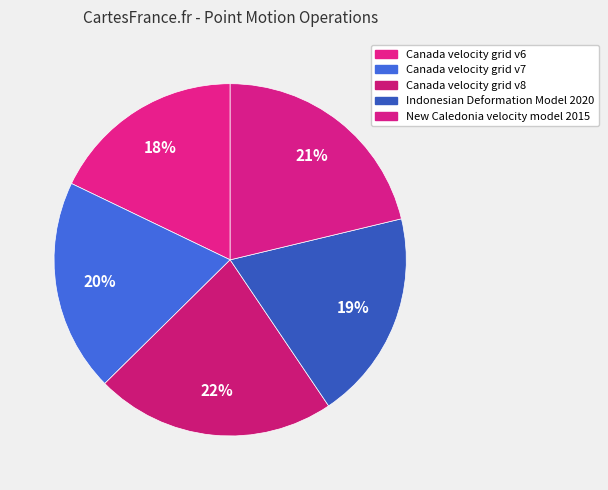

What portion of the pie excludes Canada velocity grid v7?

80.5%